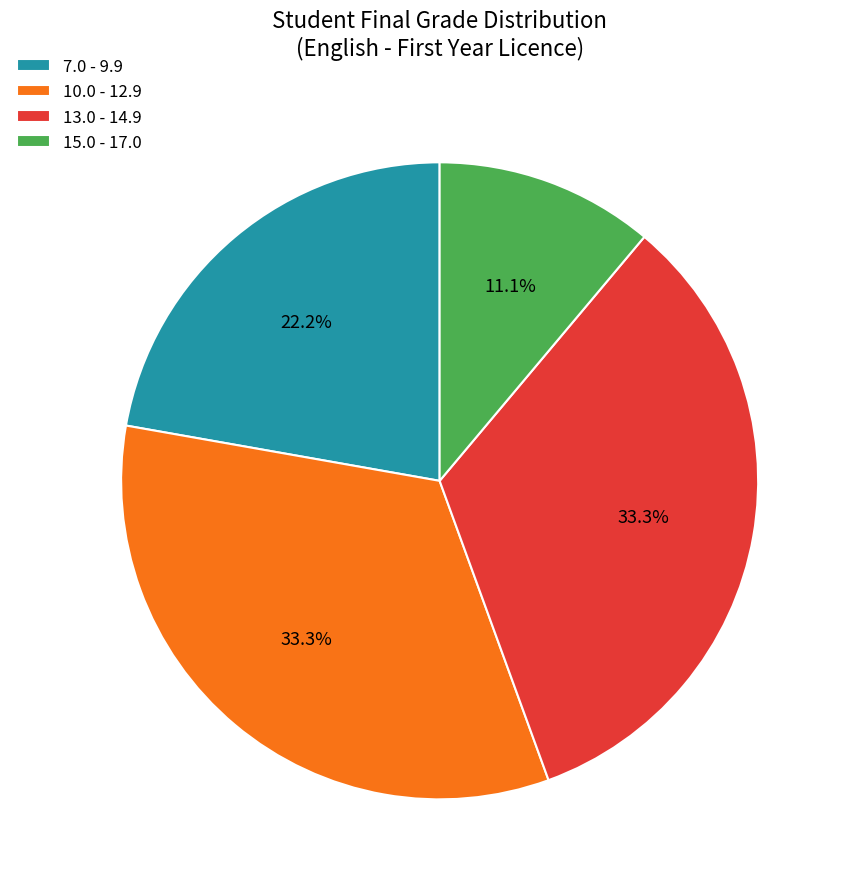

Is there a majority slice in this chart?

No